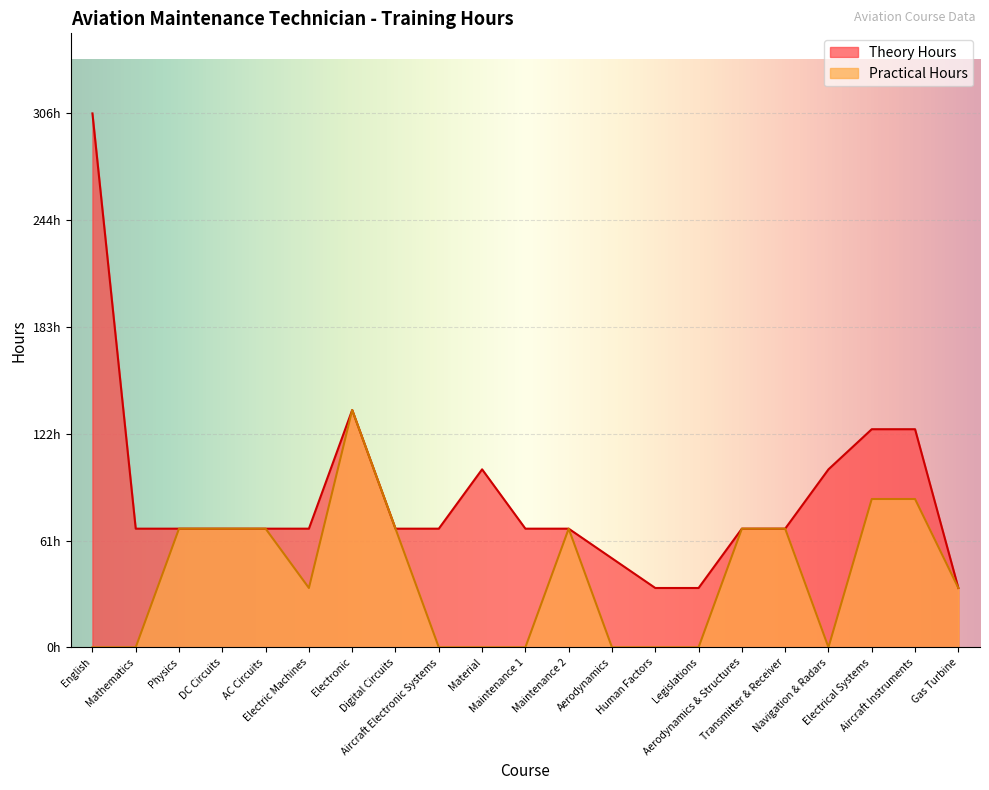

Does the chart display data point markers on the line(s)?

No